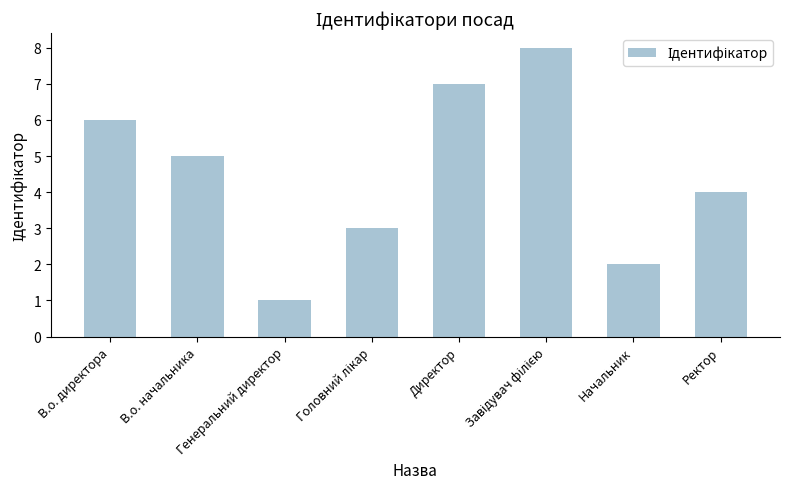

Approximately how many times larger is the value at Начальник compared to Директор?

0.3